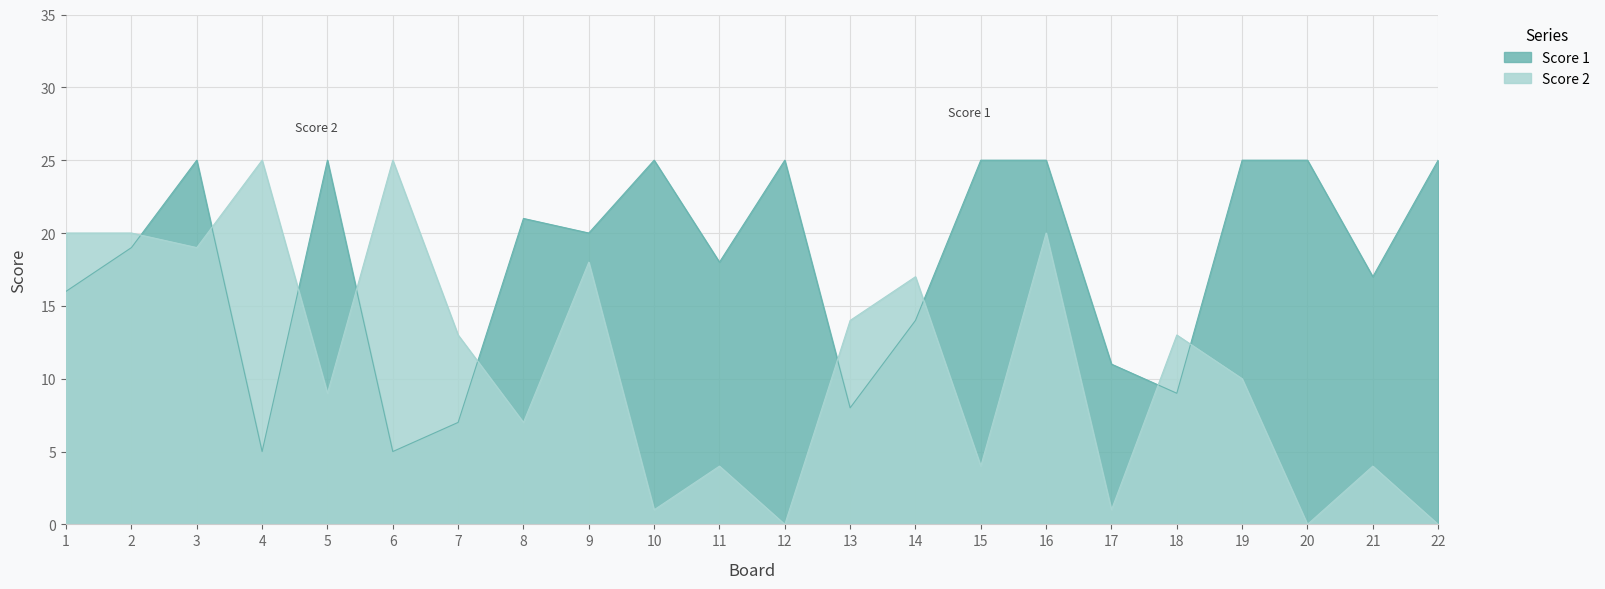

Where is Score 1 nearest to the value 15?

1